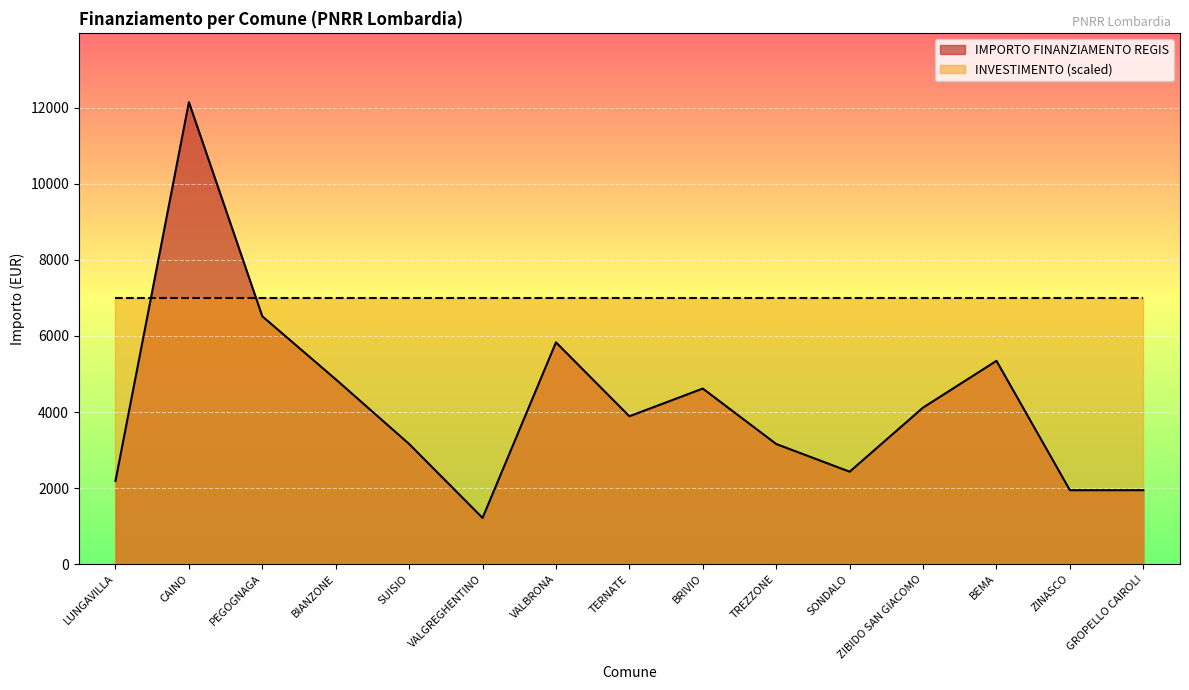

What is the sum of the values at LUNGAVILLA and VALBRONA?

8019